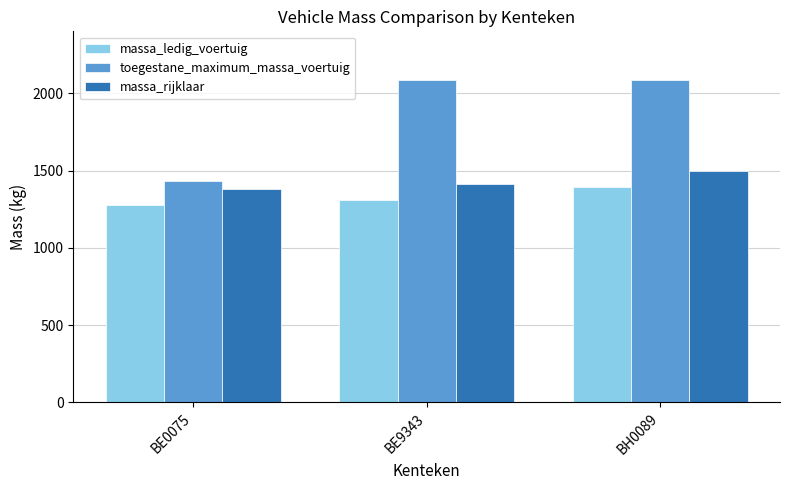

How many data points in massa_rijklaar are less than 1410?

1